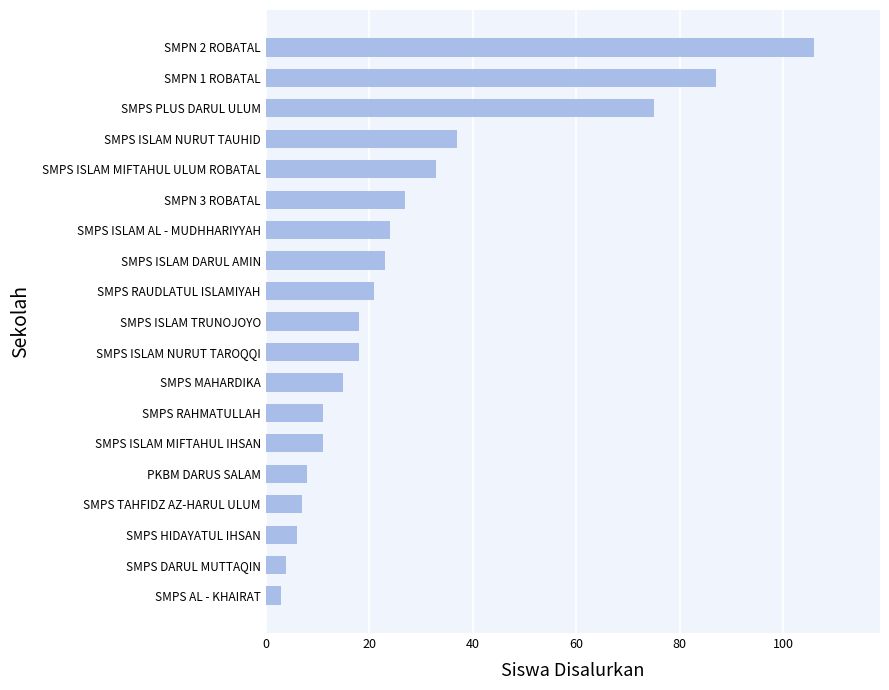

How many distinct data groups are displayed?

1